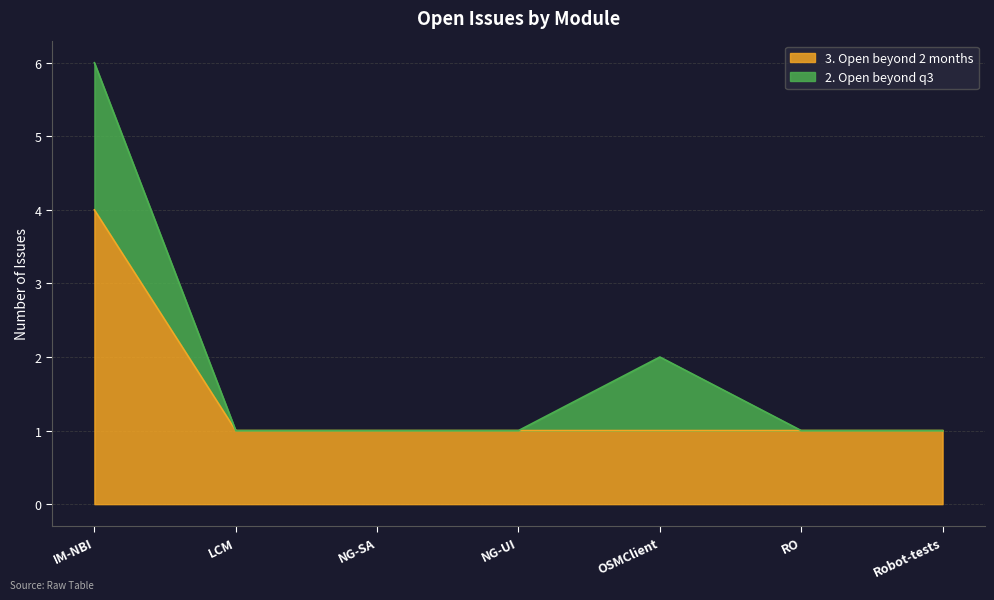

List the labels in order of value, smallest first.

LCM, NG-SA, NG-UI, OSMClient, RO, Robot-tests, IM-NBI